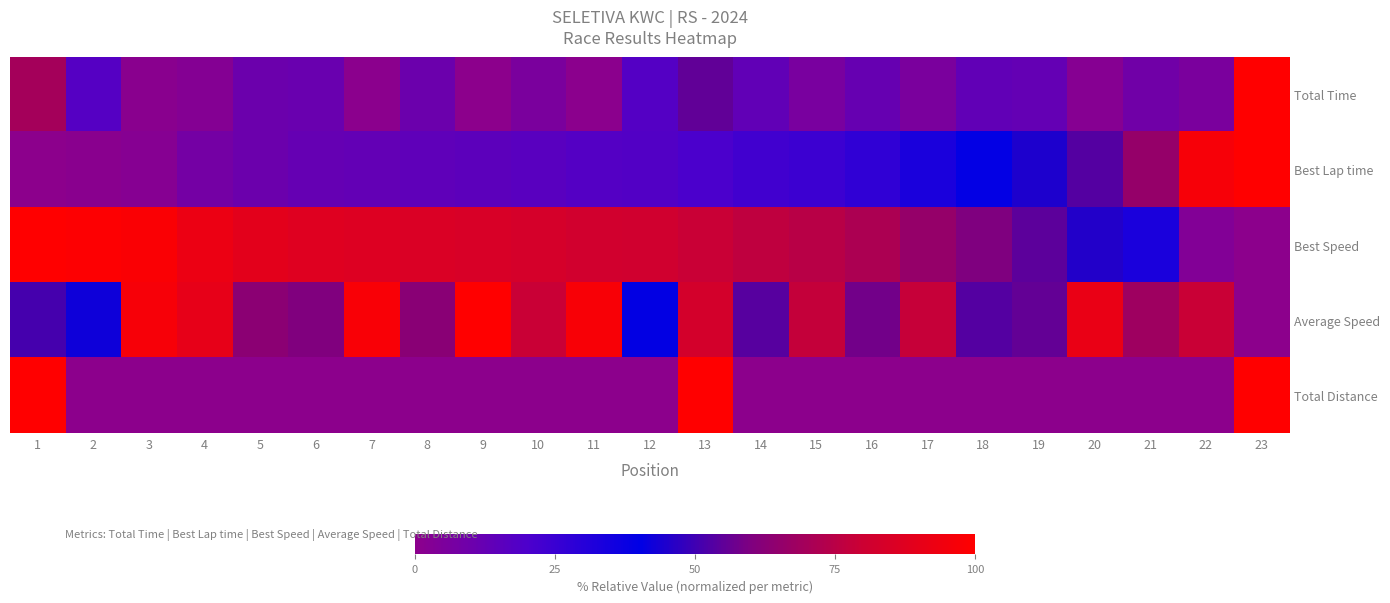

Which series has the largest total across all categories?

Best Speed